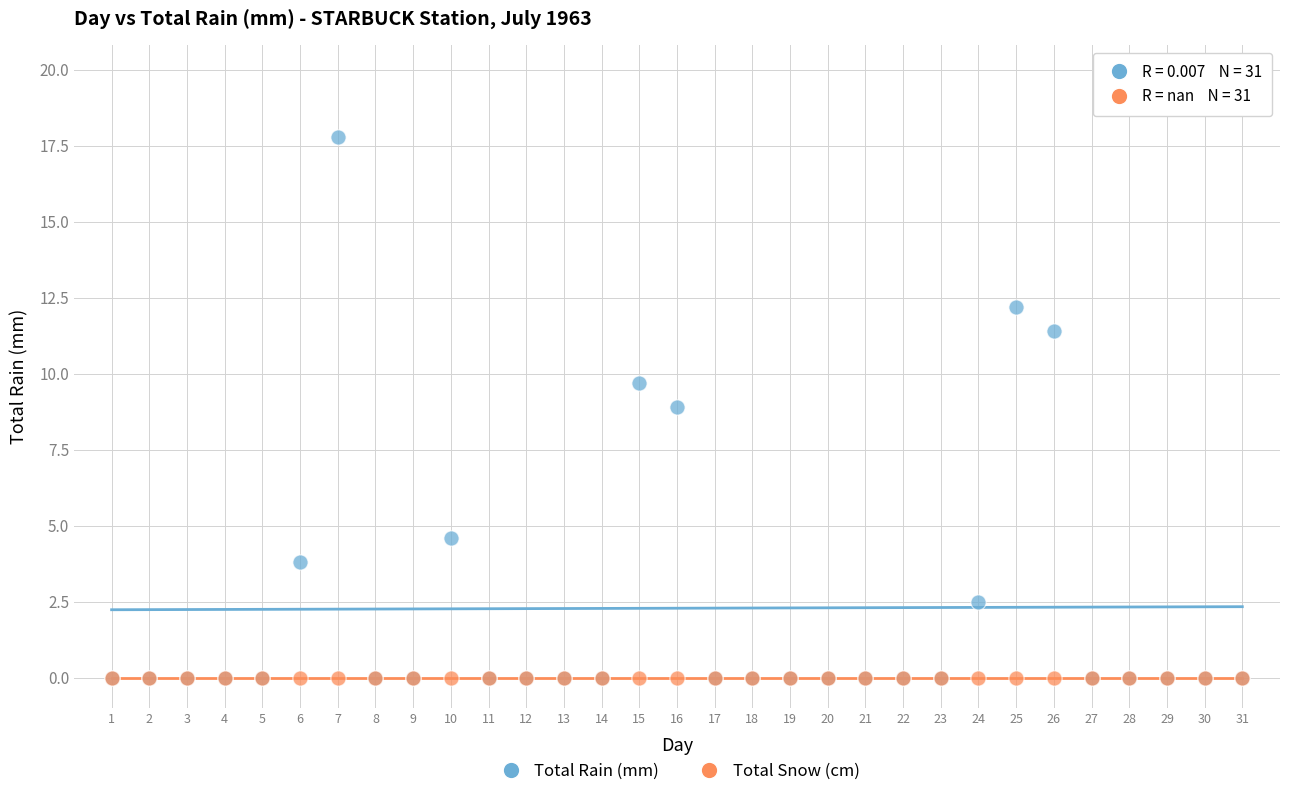

Across all series, what Y value is closest to 8?

8.9